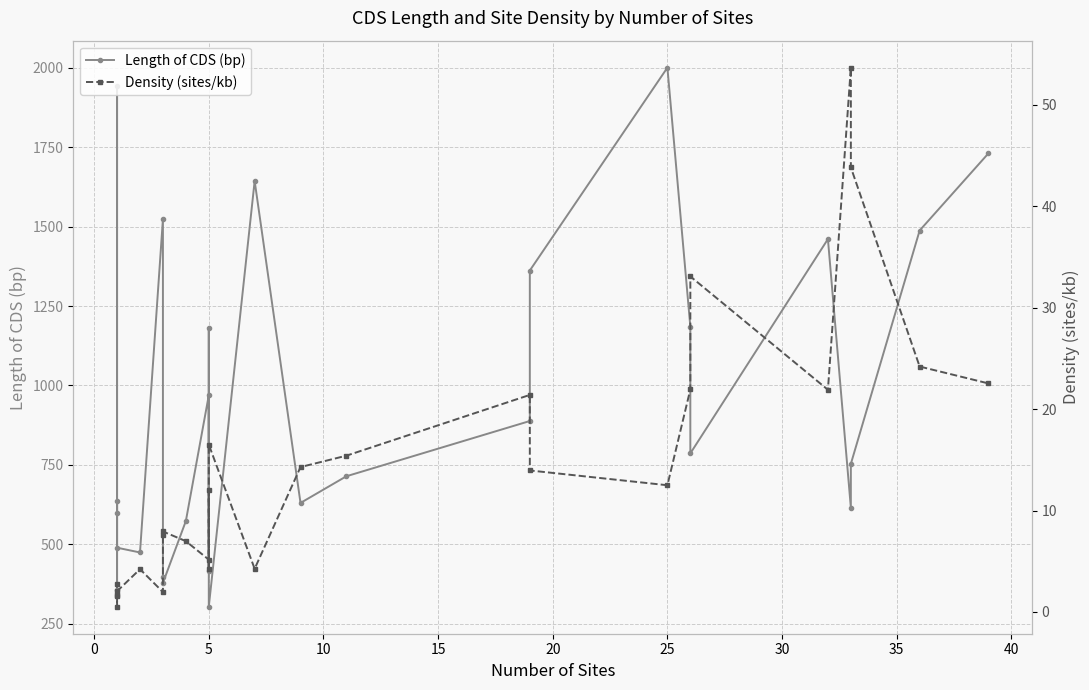

Which series has the largest range (max minus min)?

Length of CDS (bp)